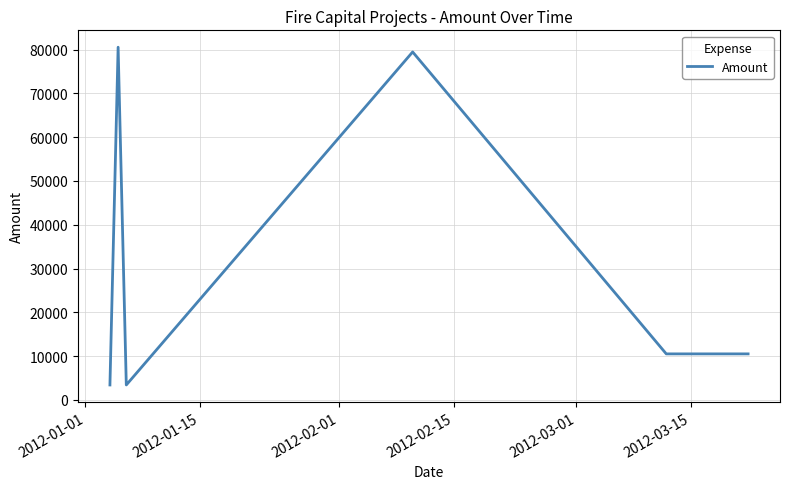

What is the sum of all values?

187836.4